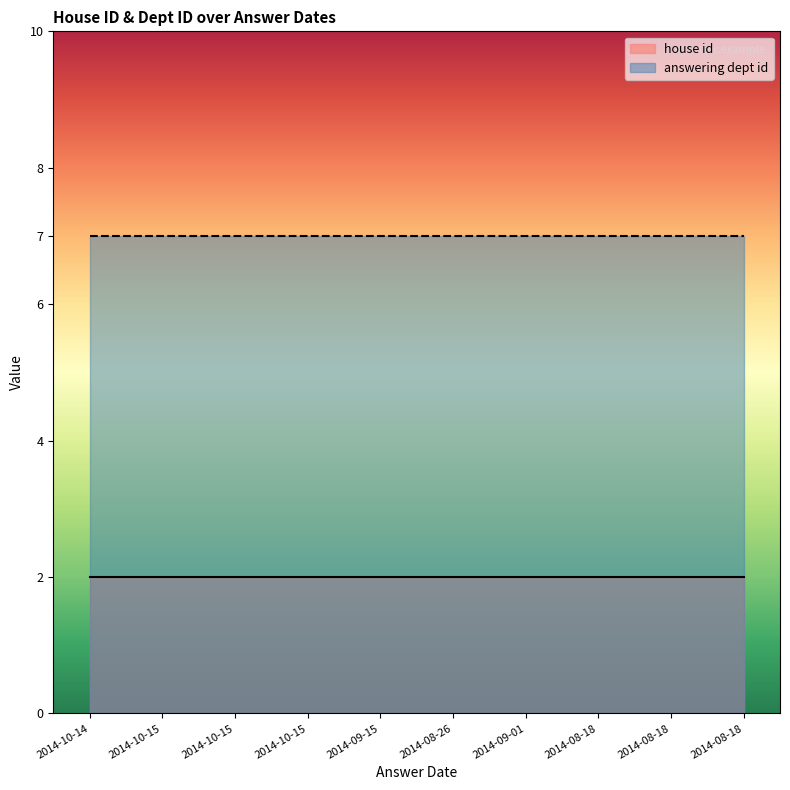

At which category does the chart reach its peak across all series?

2014-10-14